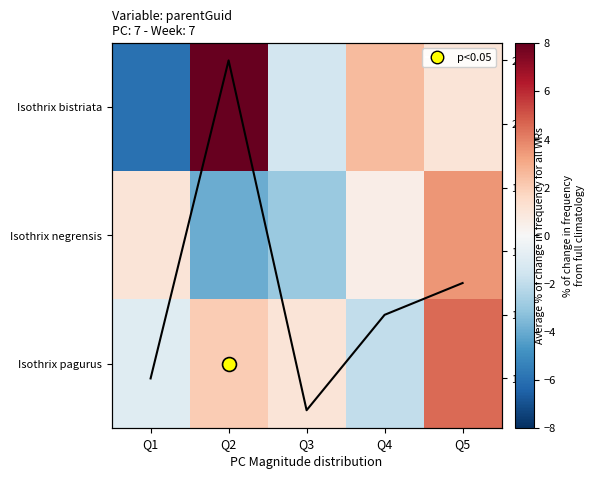

What is the difference between the maximum and second lowest values in the line series?

1.0